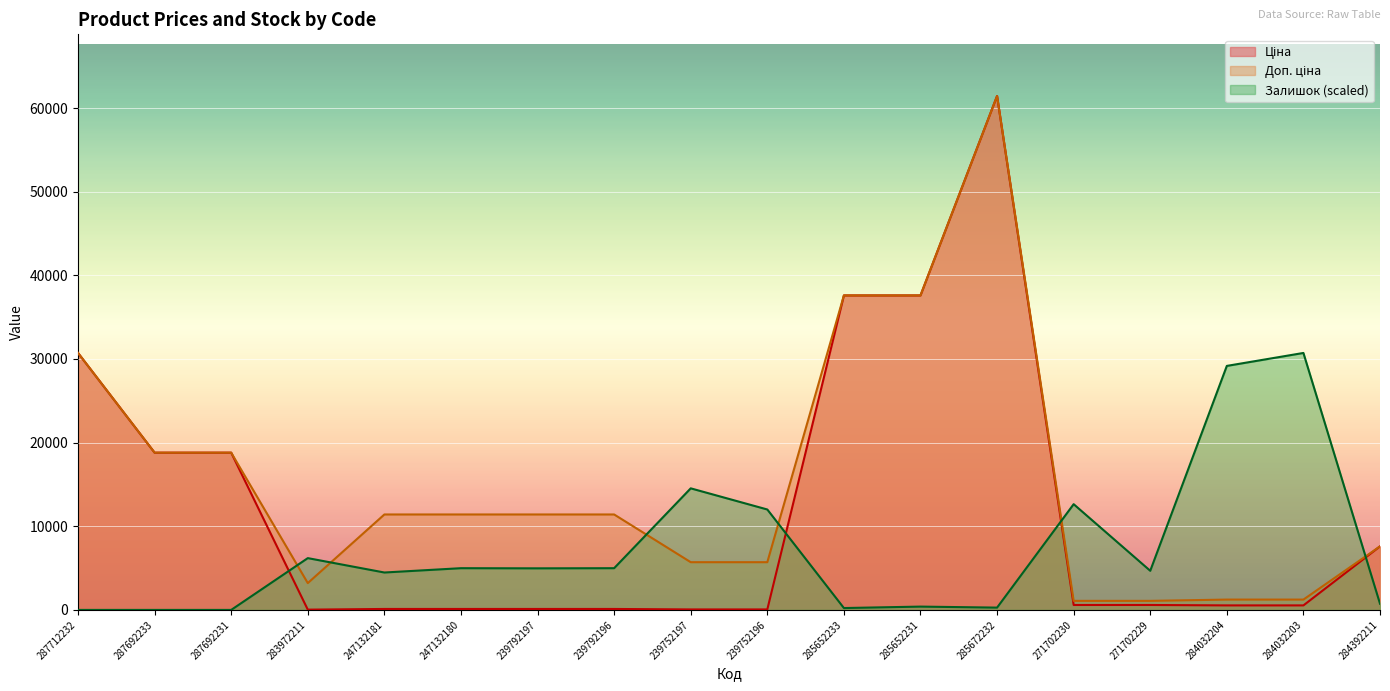

What is the difference between the Доп. ціна values at 287692231 and 284032203?

17561.4